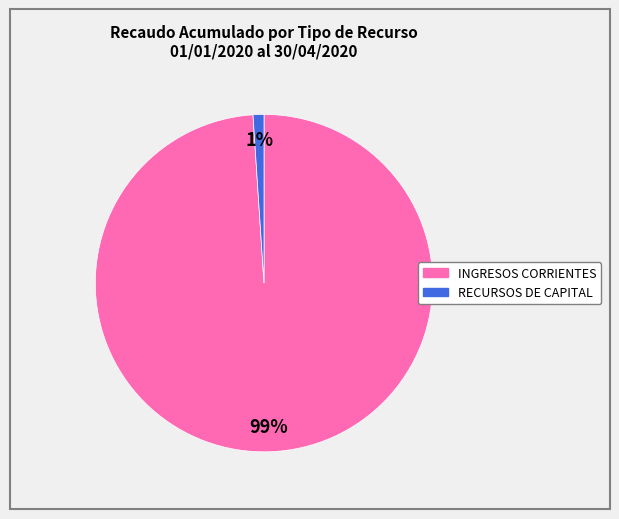

Does RECURSOS DE CAPITAL account for over 50% of the chart?

No